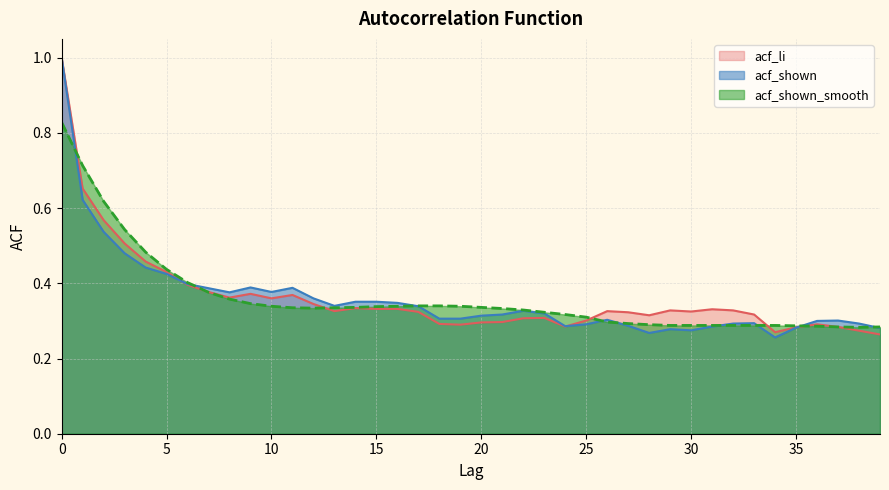

What is the value of the acf_shown_smooth point at the 8th from the left?

0.4